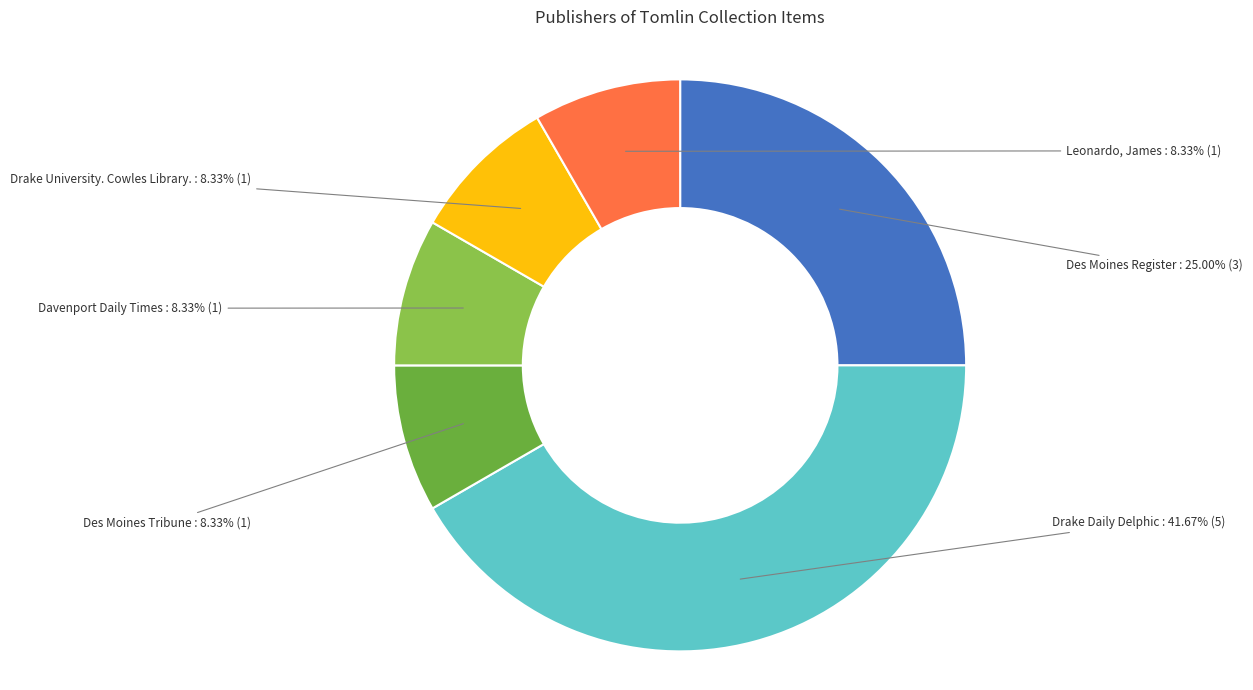

Is there any slice that represents more than half of the pie?

No